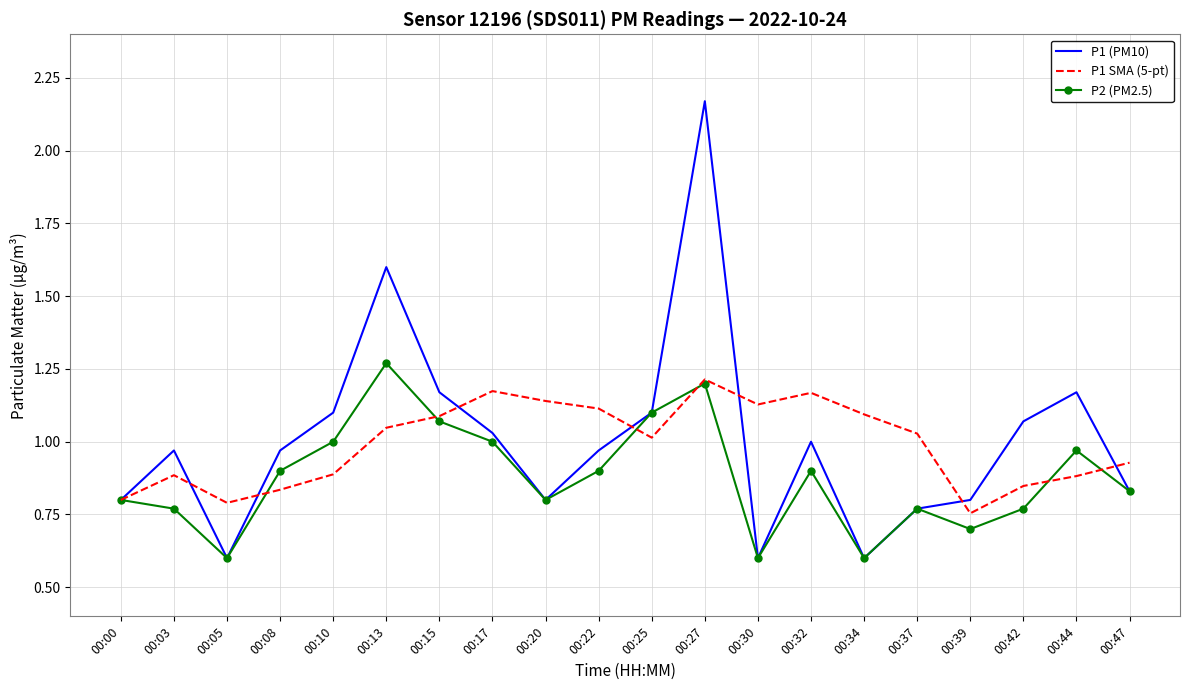

What are all the series names shown in the legend?

P1 (PM10), P1 SMA (5-pt), P2 (PM2.5)